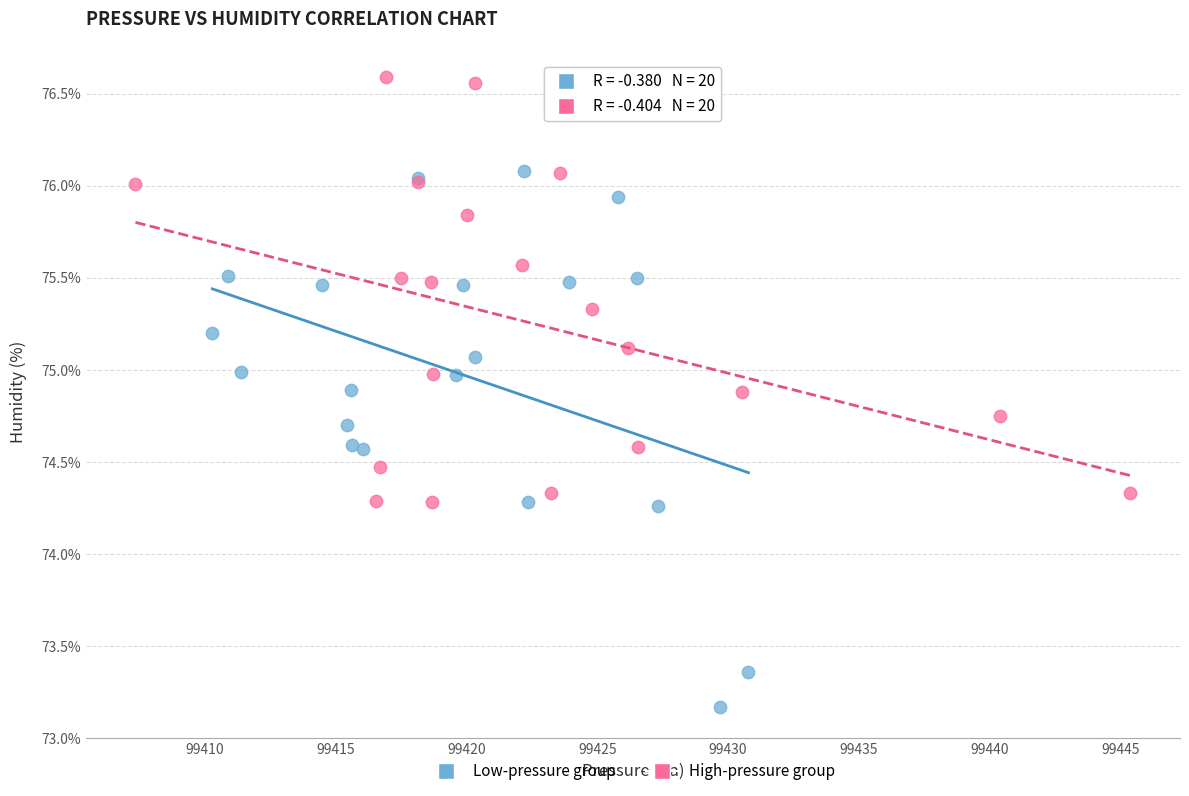

Which series has the widest spread of Y values?

Low-pressure group